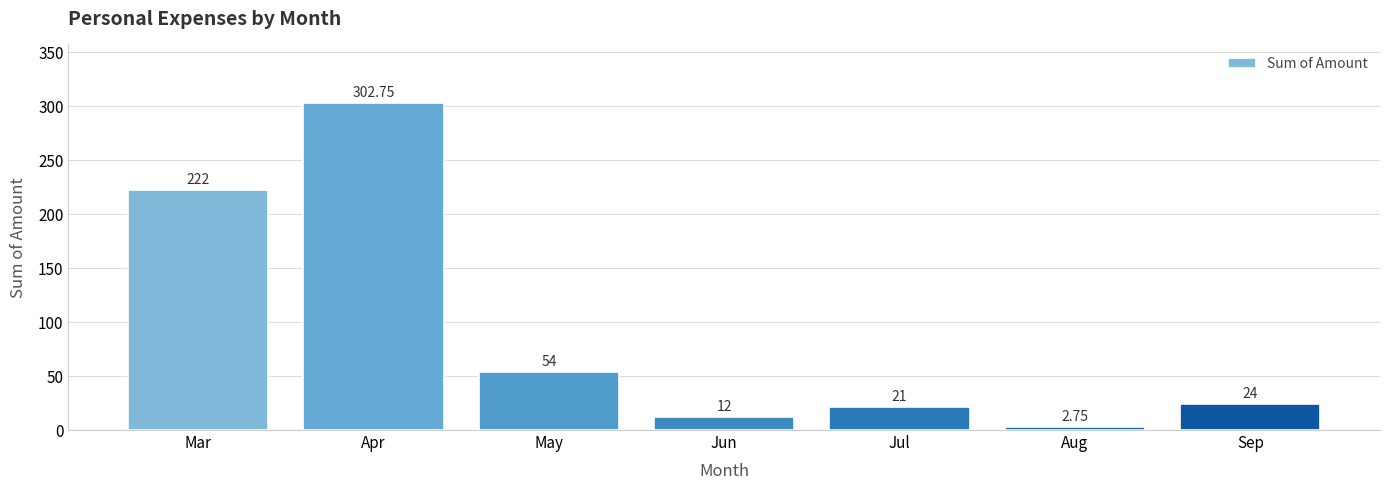

Which has a higher value, Jul or Mar?

Mar